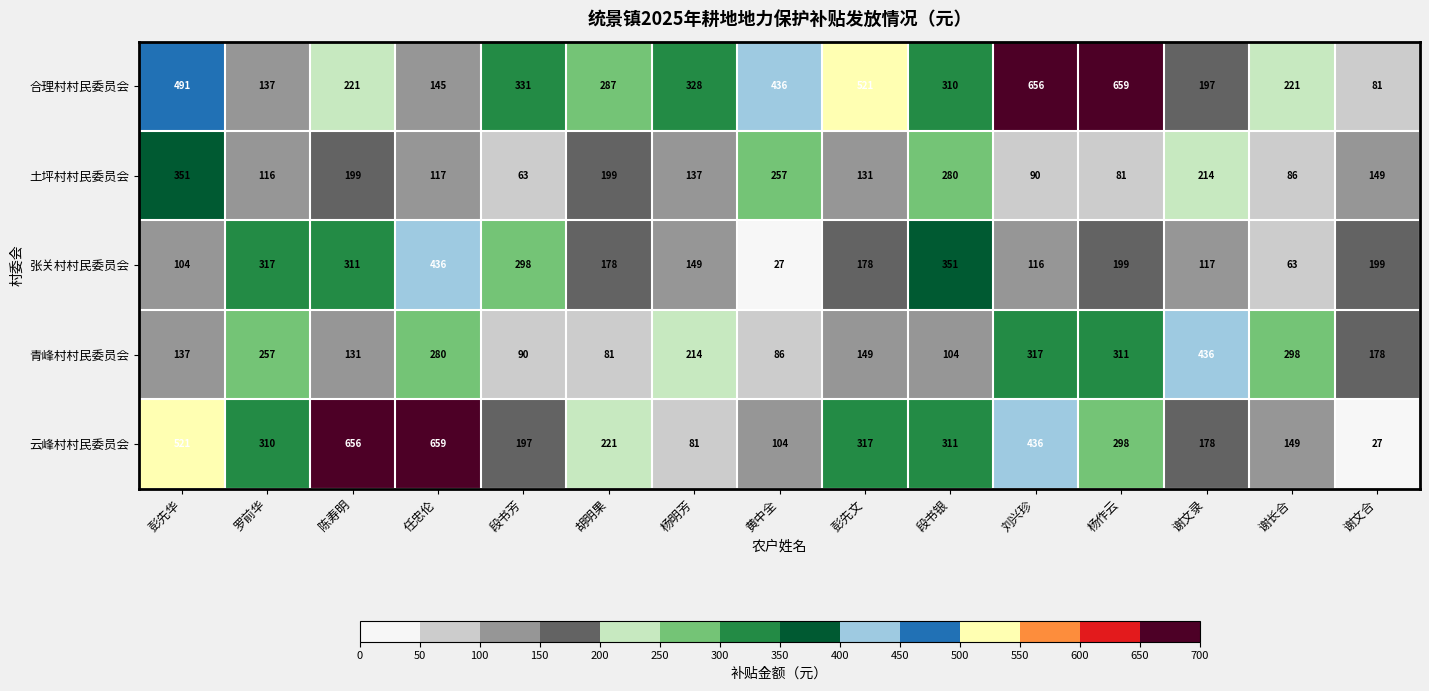

What is the spread (max minus min) of values at 谢长合?

235